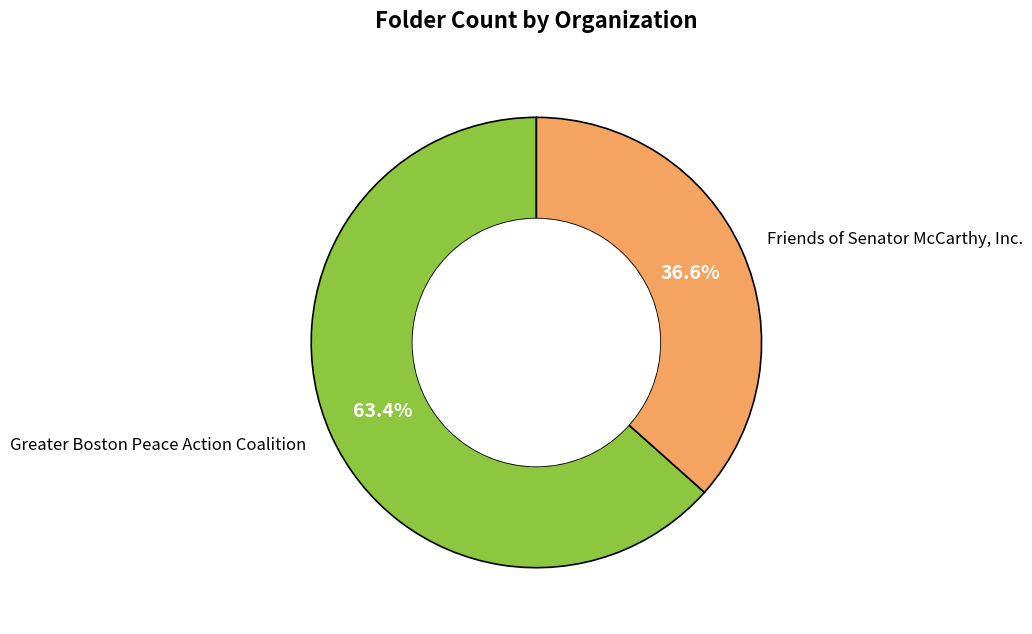

To the nearest percent, what portion does Greater Boston Peace Action Coalition represent?

63%